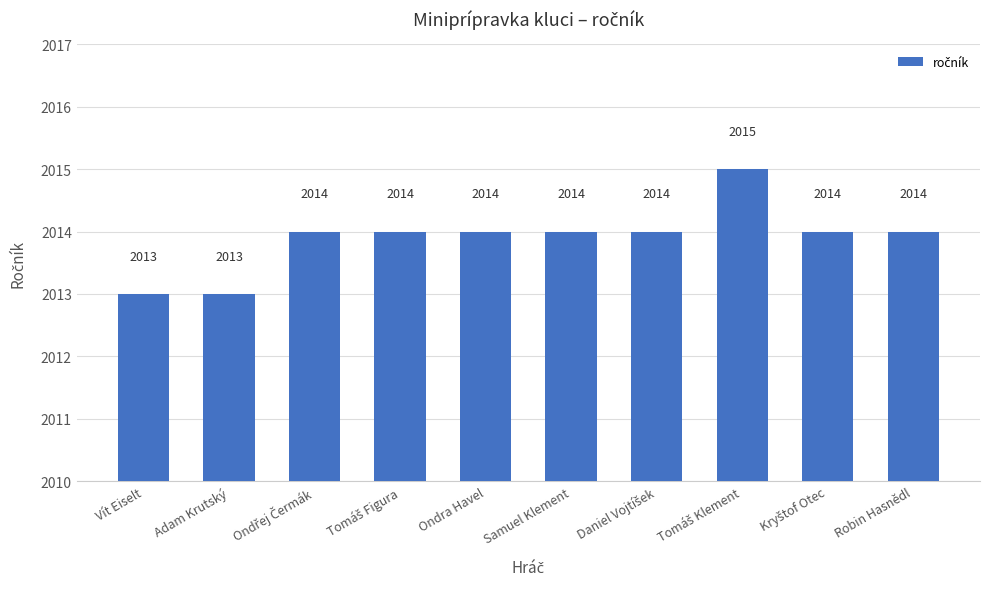

How many bars are there in total?

10